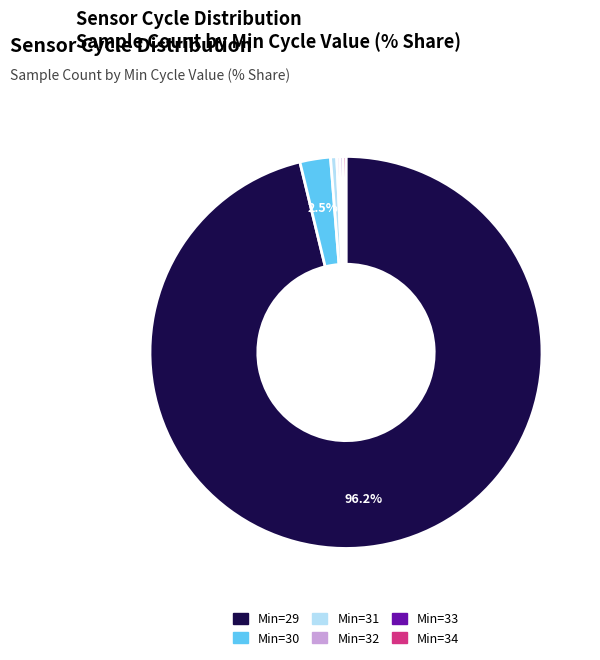

Which slice is the largest?

Min=29